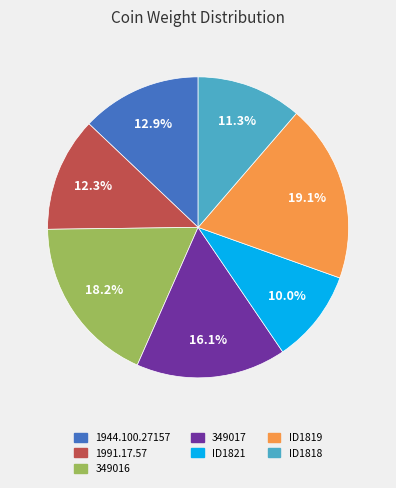

How many segments does this pie chart have?

7